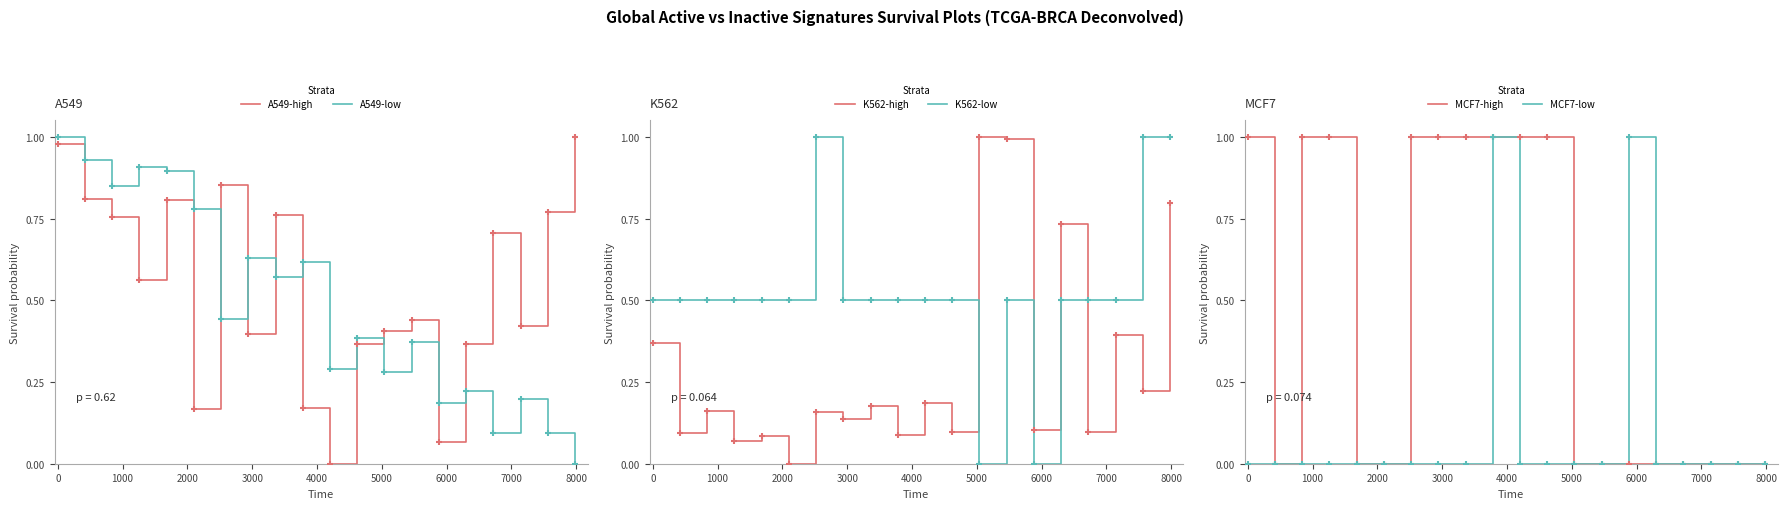

What are all the series names shown in the legend?

A549-high, A549-low, K562-high, K562-low, MCF7-high, MCF7-low